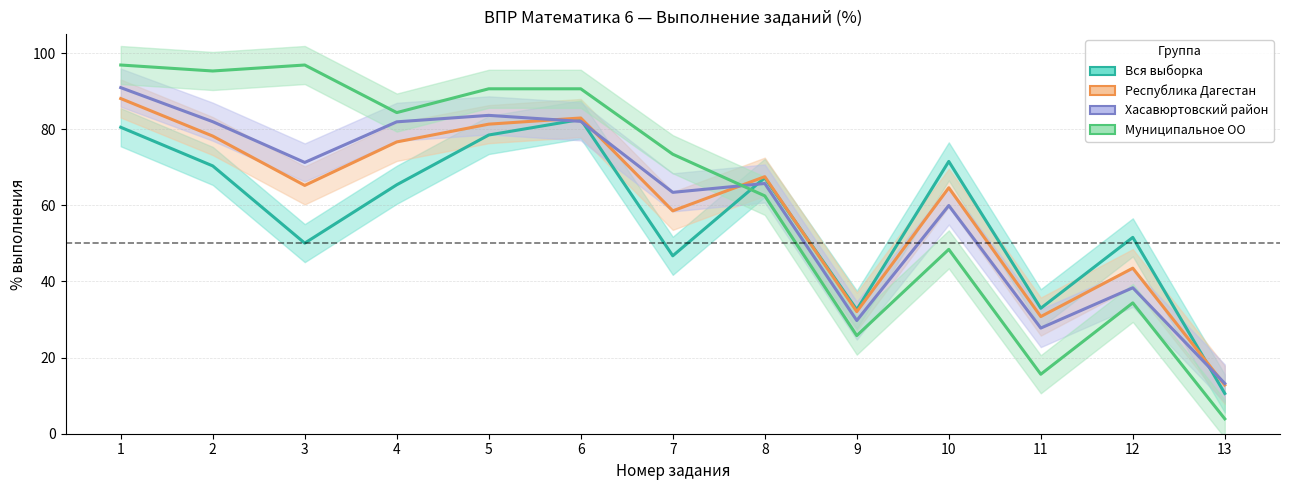

What is the value of the Муниципальное ОО point at the 5th from the left?

90.6